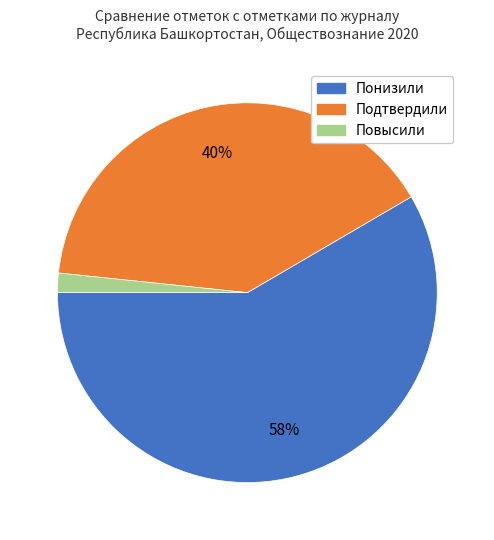

Is it true that Повысили is 2% of the pie?

True